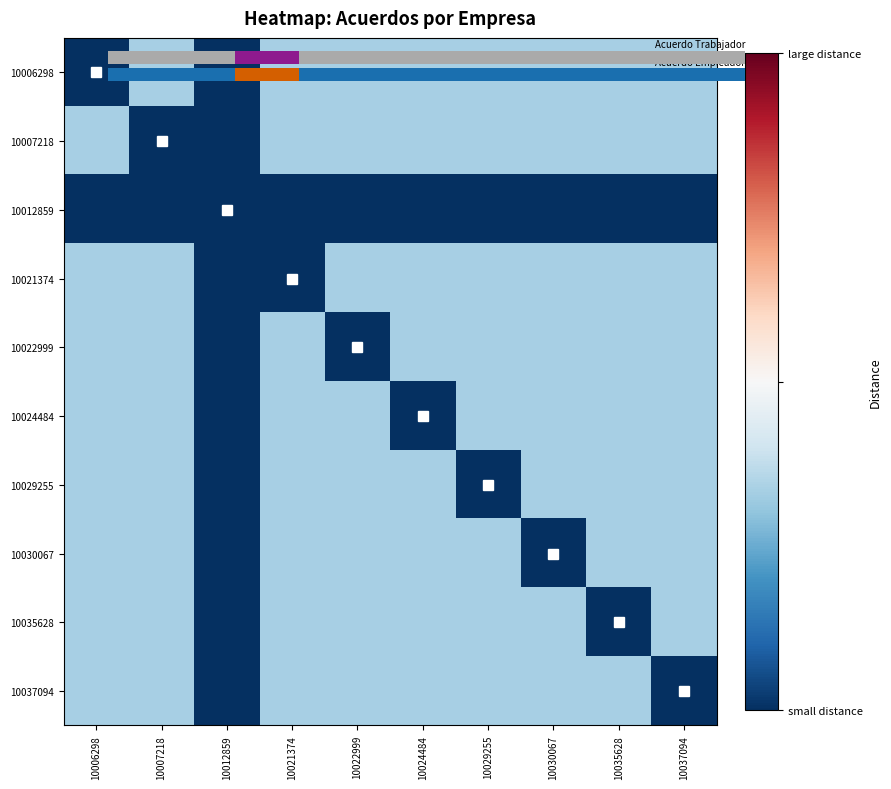

How many positive values does the 10006298 series have?

8